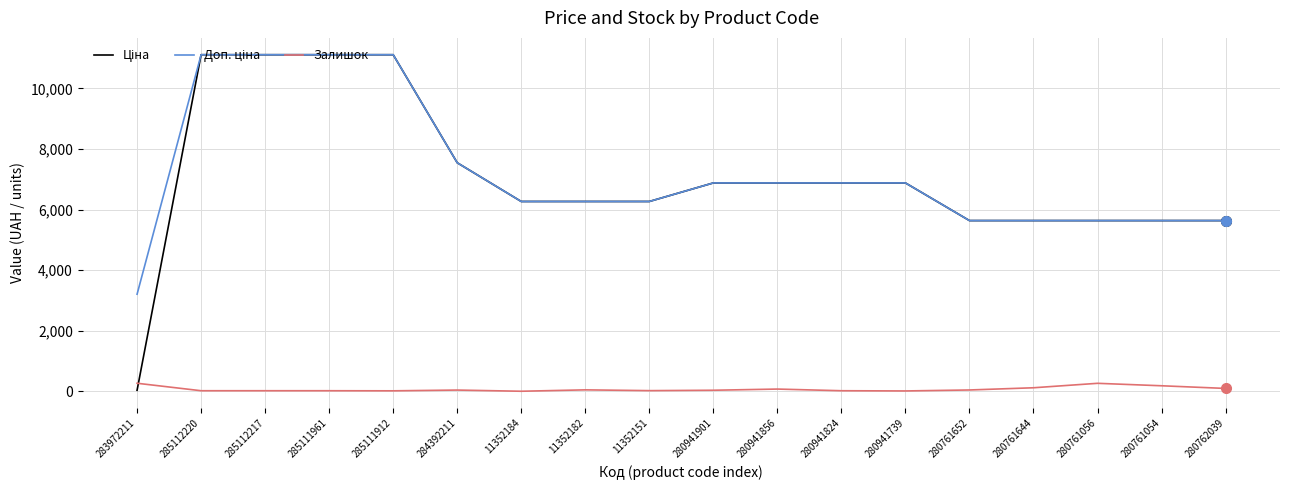

The Залишок series shows 17.0 at 285112217. True or false?

True